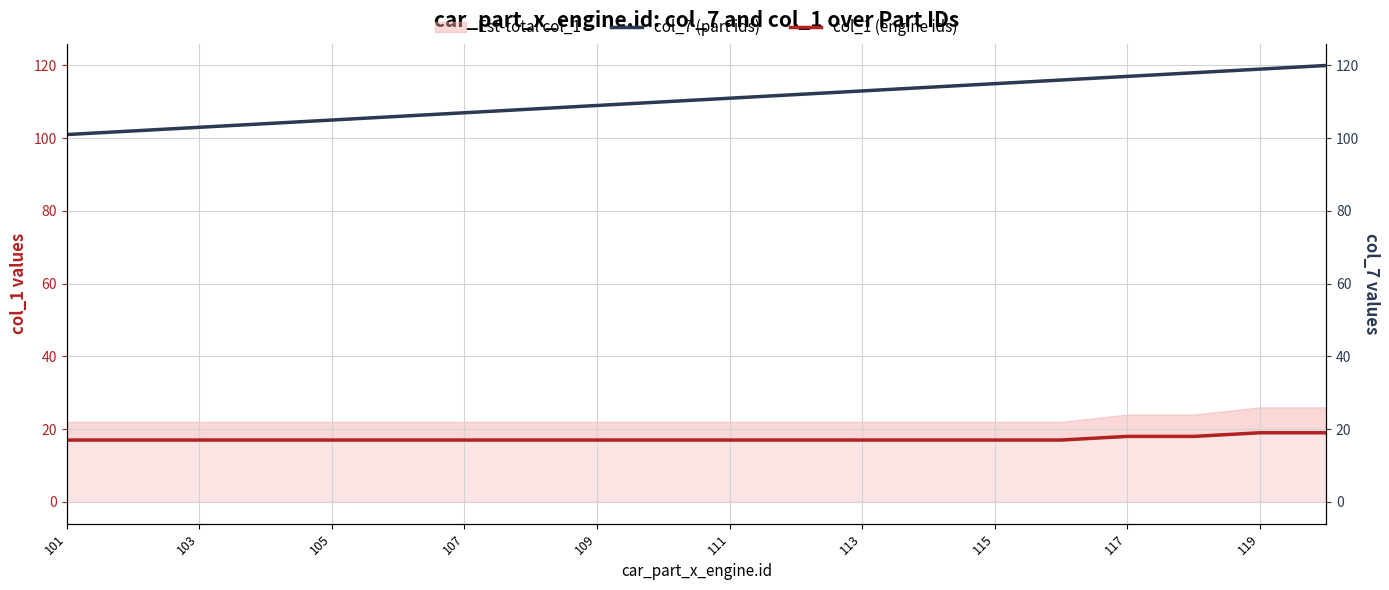

What is the highest value of the col_7 (part ids) series?

120